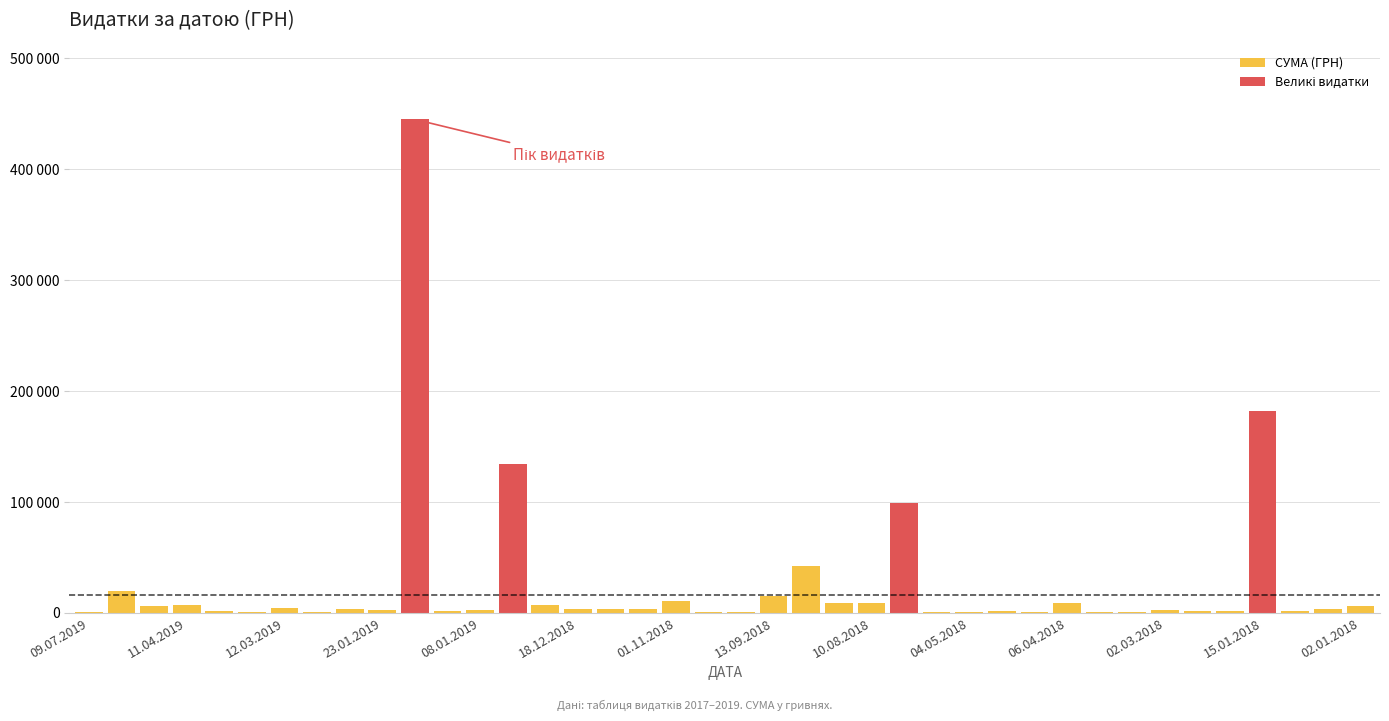

What is the sum of the values at 03.05.2019 and 21.03.2019?

21898.5